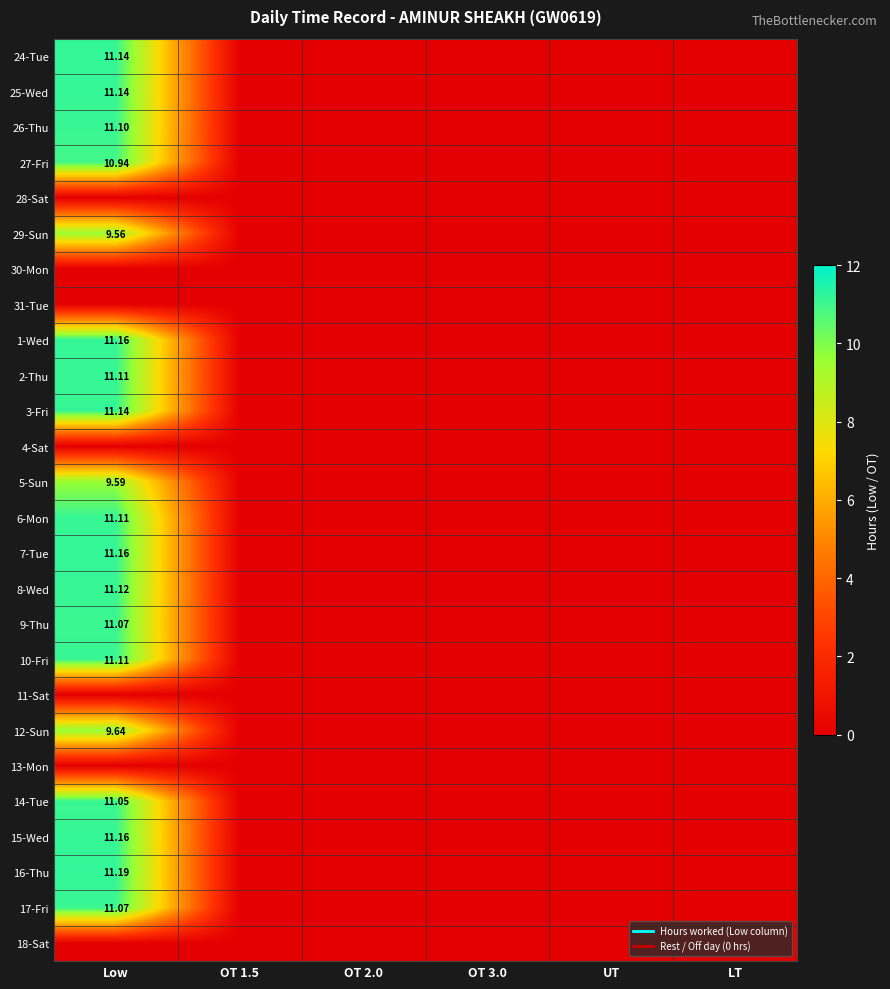

The 3-Fri series shows 0.0 at OT 1.5. True or false?

True